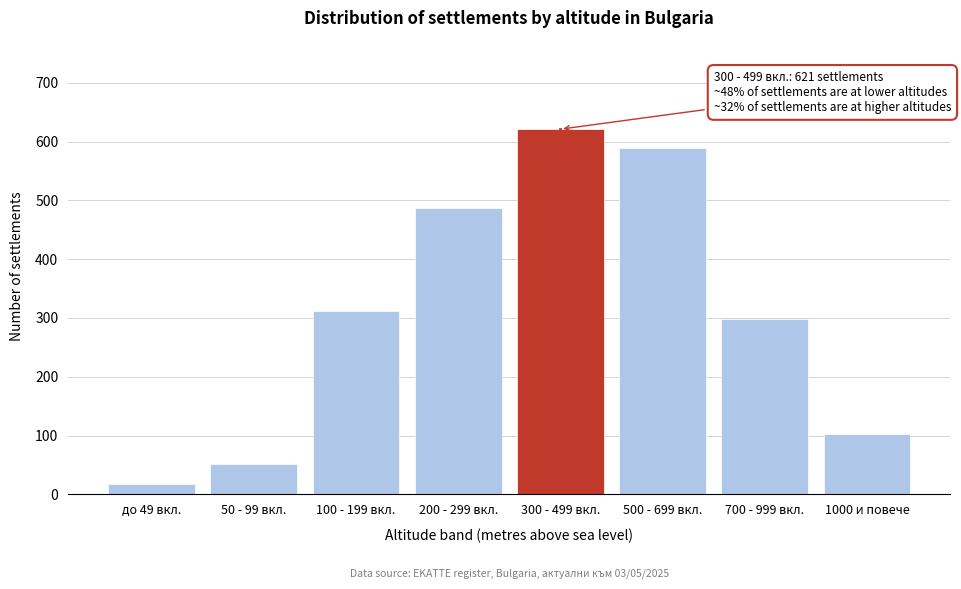

Reading left to right, what are all the values shown in this chart?

18	52	312	487	621	589	298	103